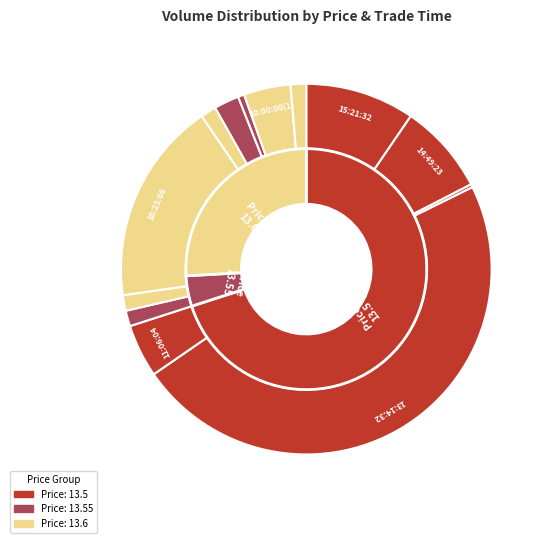

The 10:00:00(1) slice represents 4% of the pie. True or false?

True